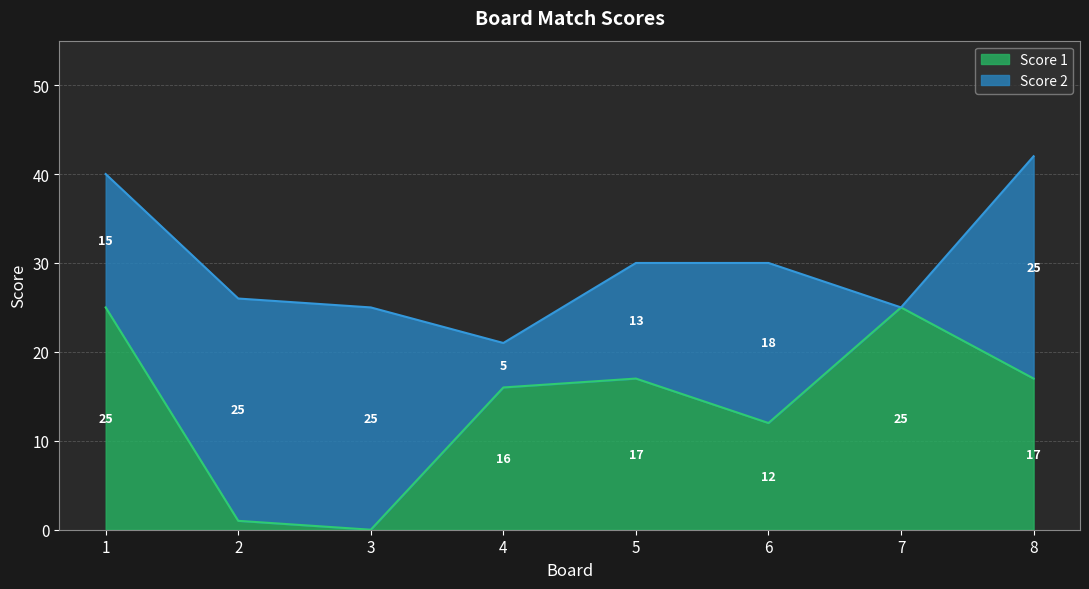

Count the number of values greater than 17.

2